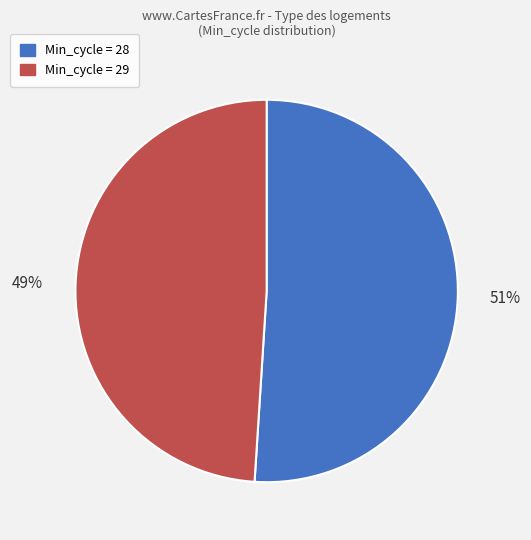

Is there a majority slice in this chart?

Yes